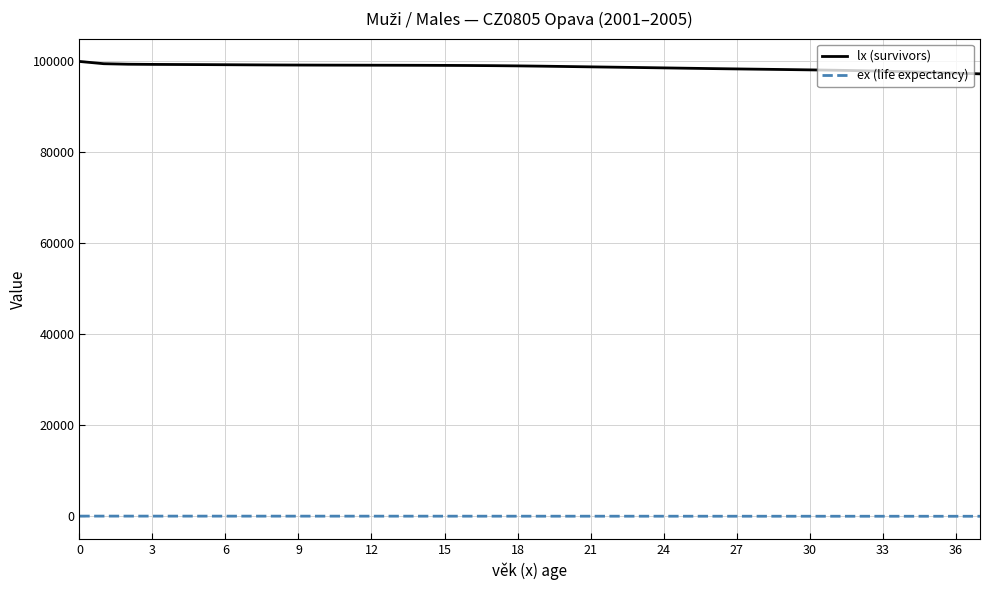

True or false: lx (survivors) and ex (life expectancy) intersect in this chart.

False